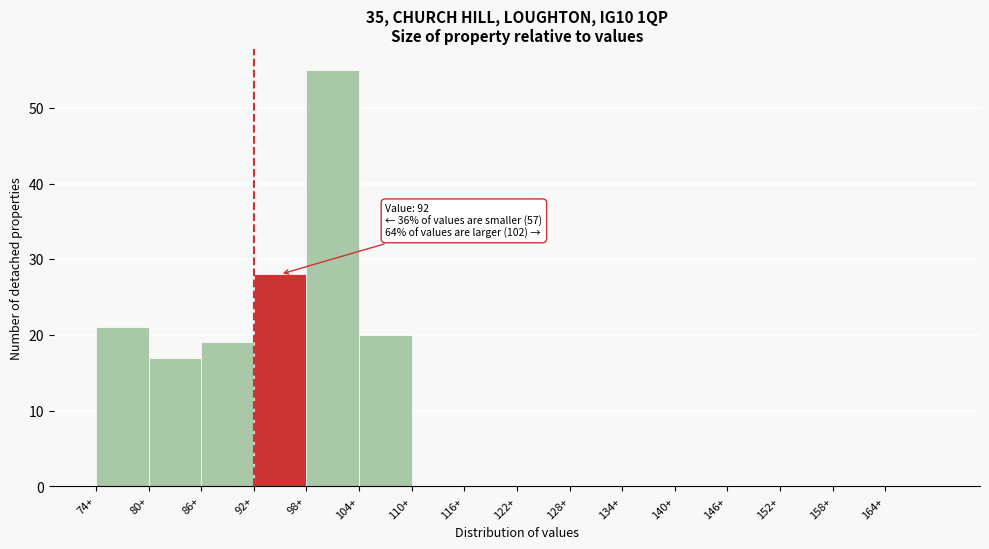

Which range on the x-axis has the tallest bar?

98 to 104